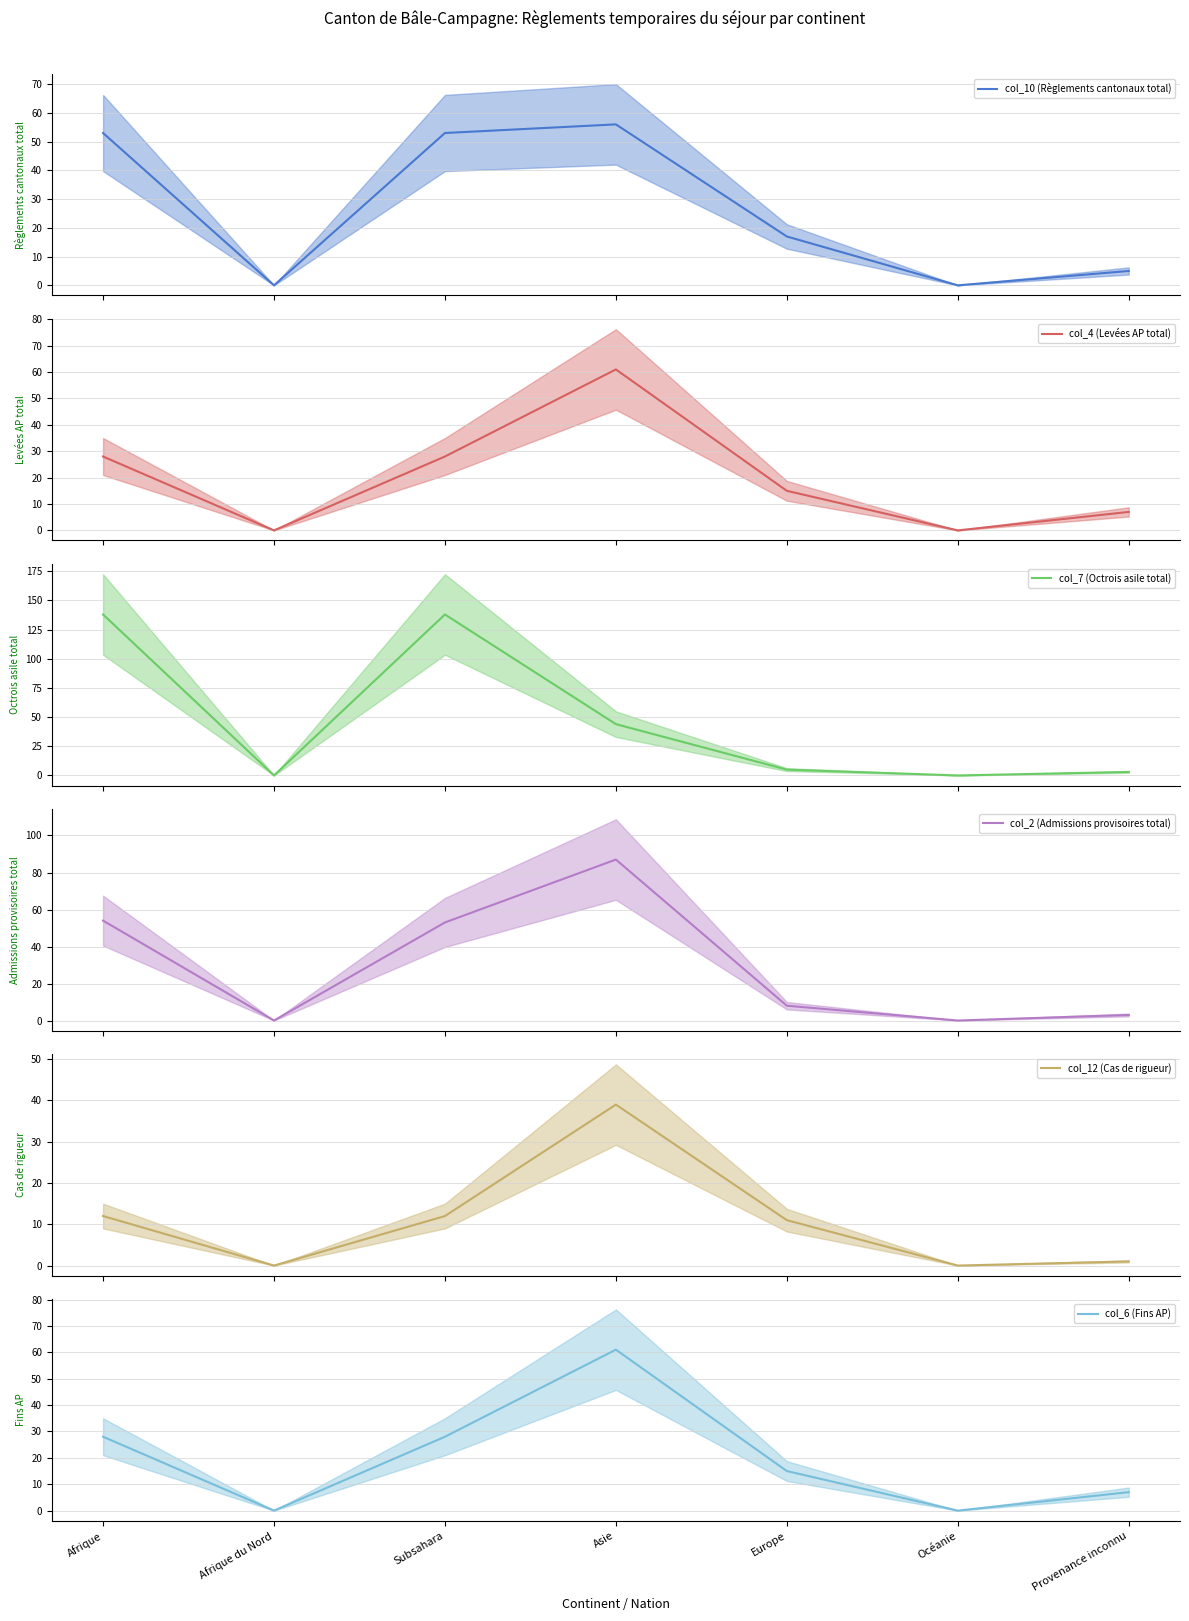

Which category has the highest value in the col_7 (Octrois asile total) series?

Afrique